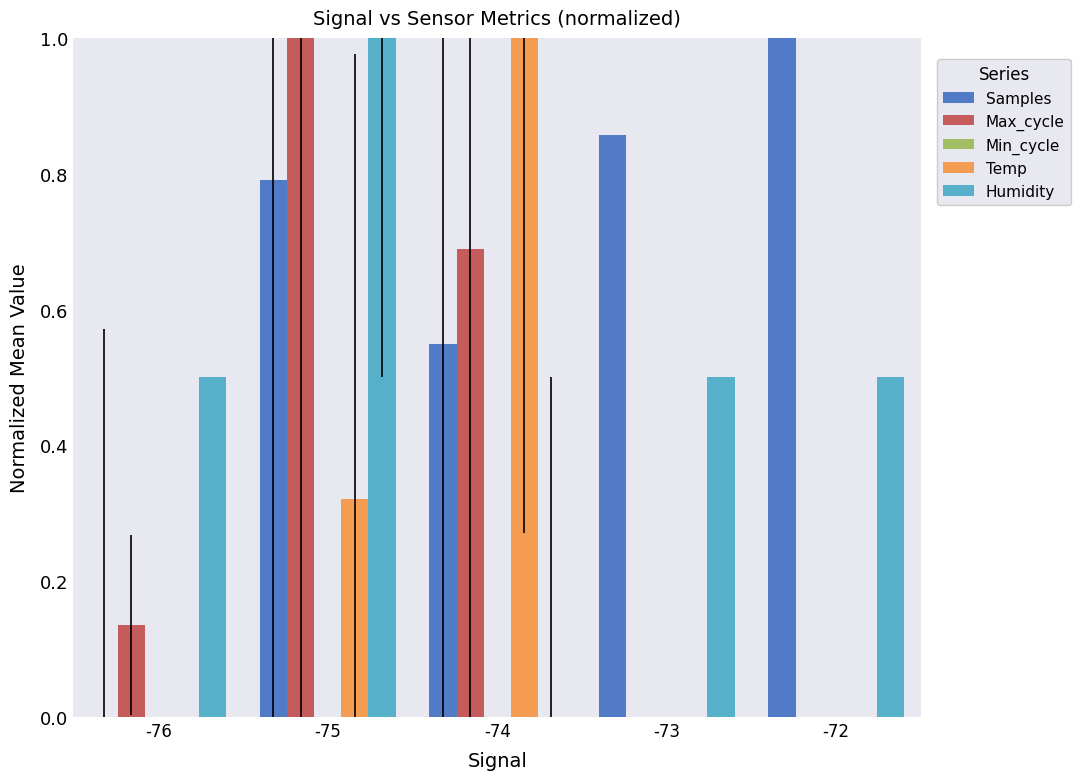

Is it true that Max_cycle equals 0.7 at -73?

False